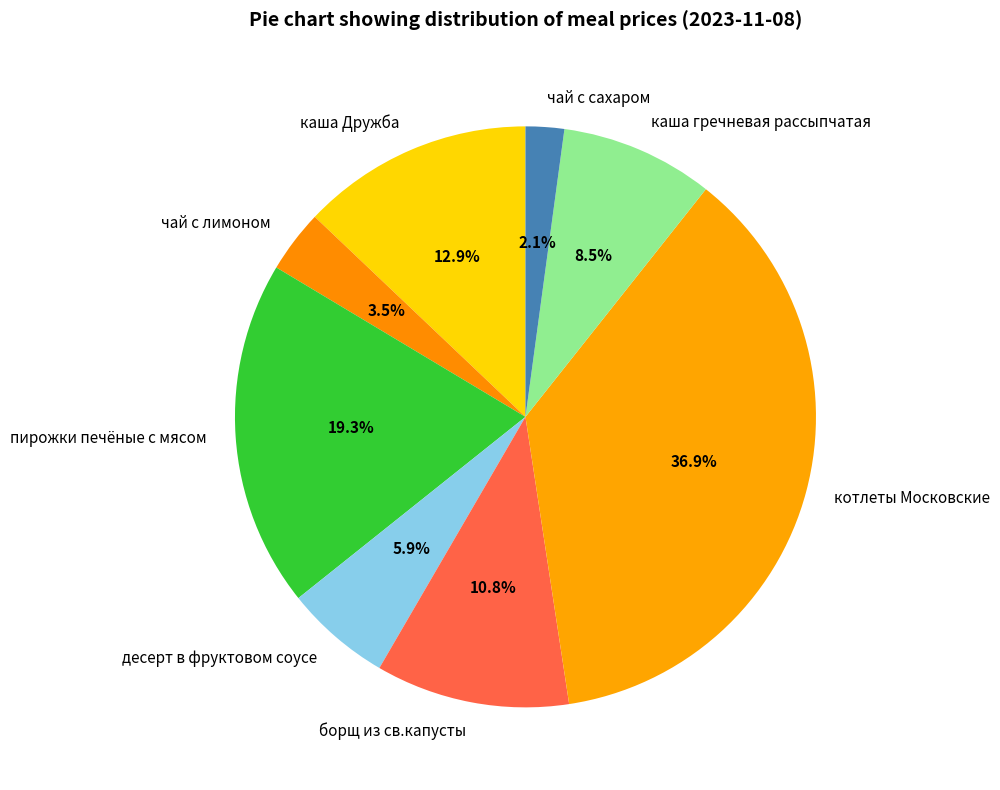

How many segments does this pie chart have?

8